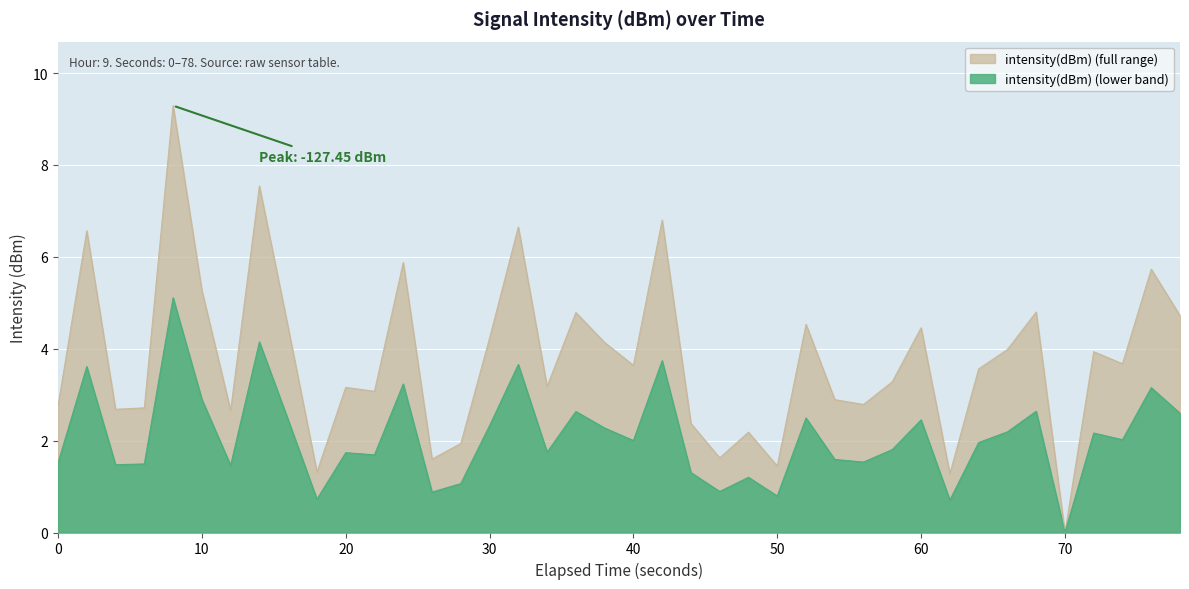

Reading right to left, extract all data points from this chart.

4.7	5.7	3.7	3.9	0.0	4.8	4.0	3.6	1.3	4.5	3.3	2.8	2.9	4.5	1.4	2.2	1.6	2.4	6.8	3.6	4.1	4.8	3.2	6.6	4.2	1.9	1.6	5.9	3.1	3.2	1.3	4.5	7.5	2.7	5.3	9.3	2.7	2.7	6.6	2.8